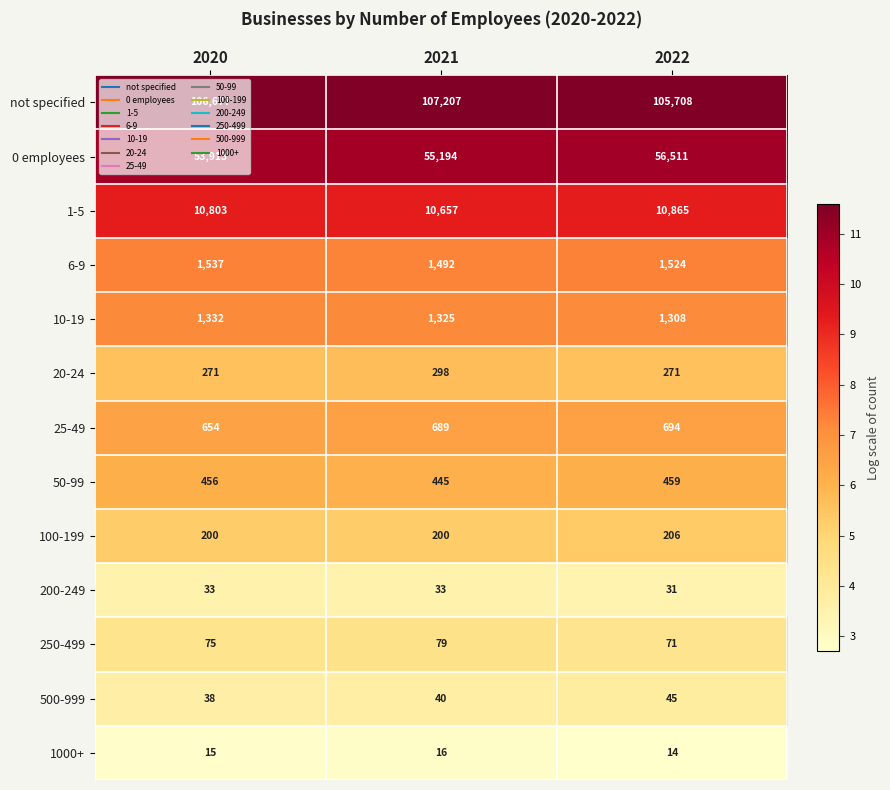

What is the spread (max minus min) of values at 2020?

106662